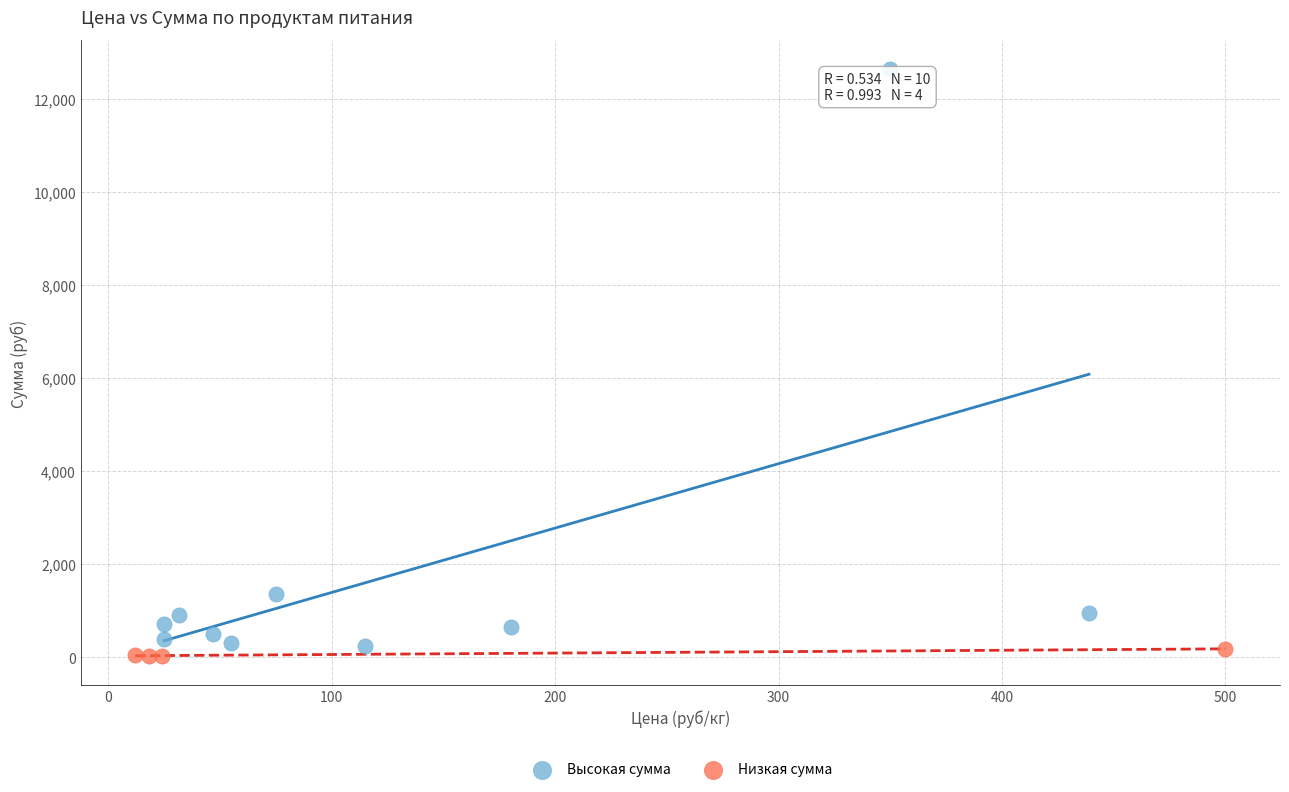

Which series contains the highest Y value?

Высокая сумма